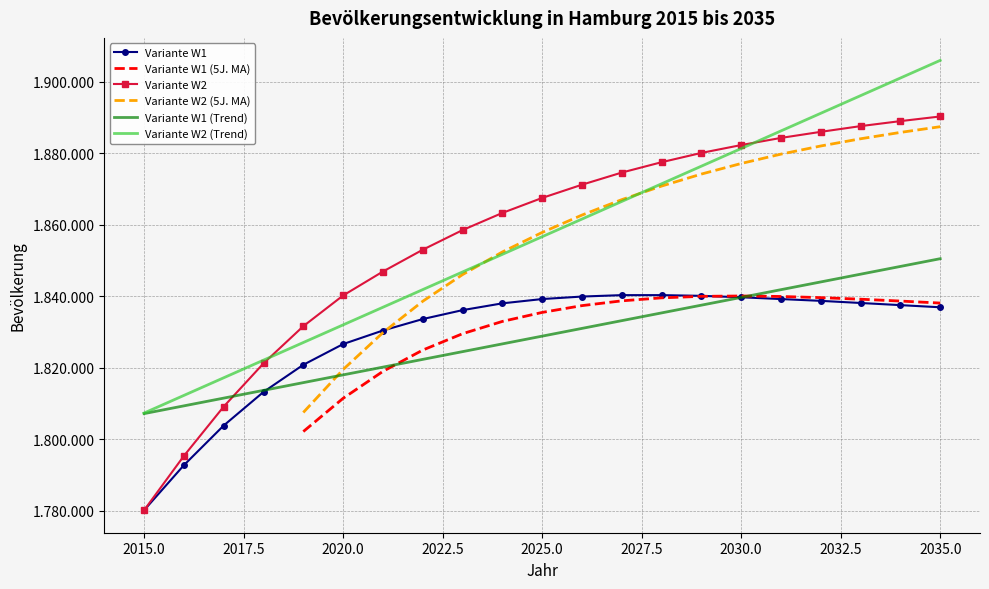

True or false: Variante W2 and Variante W1 cross at least once.

False